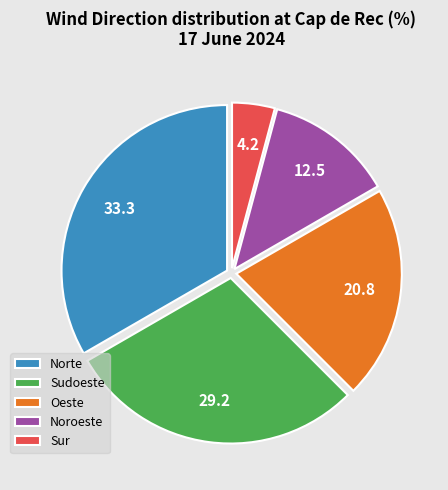

Count the number of slices in the pie.

5